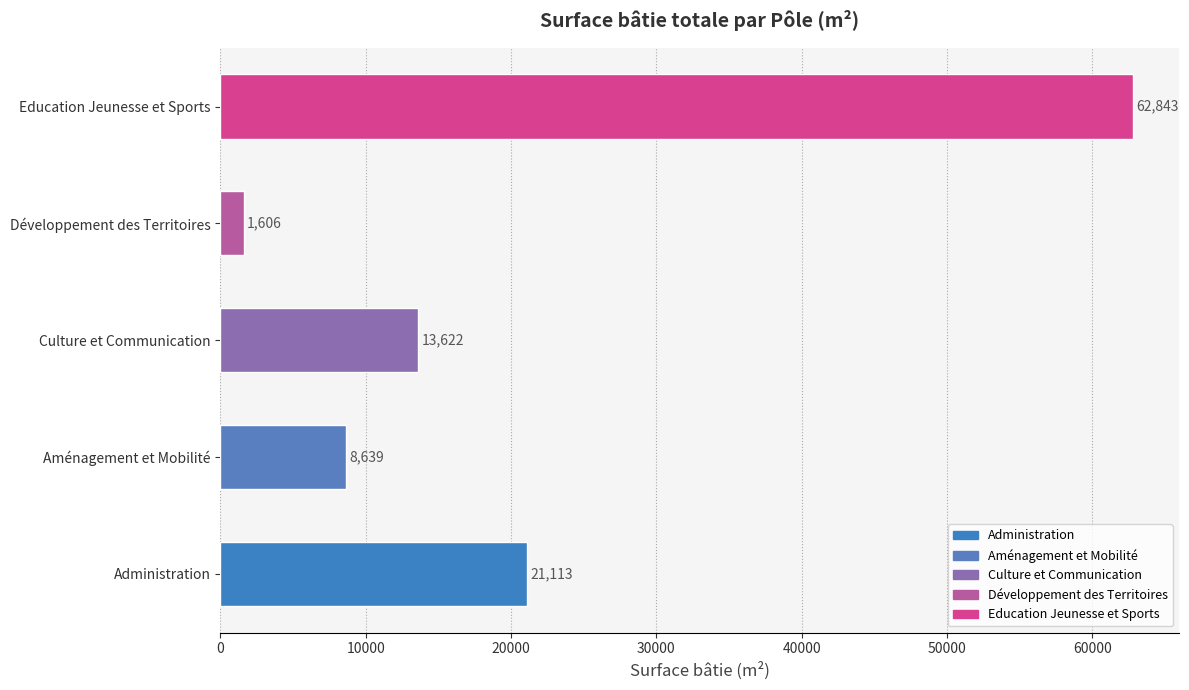

The chart shows a value of 21113 at 0. True or false?

True